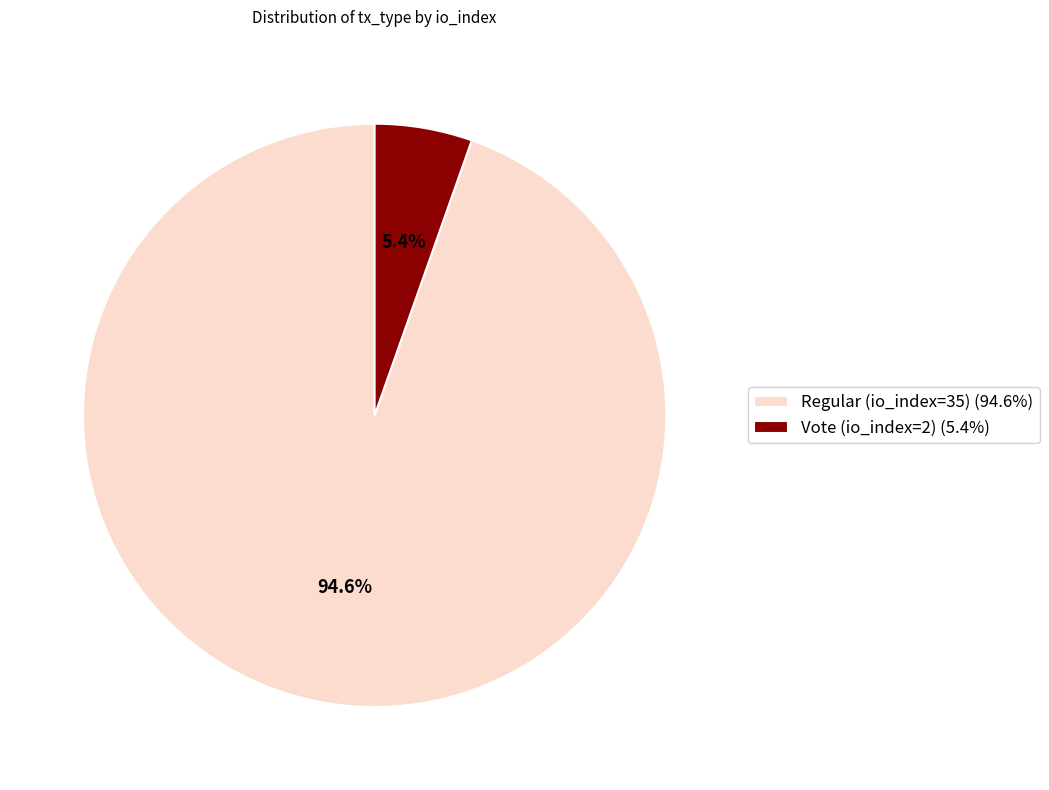

Which slice is the largest?

Regular (io_index=35)